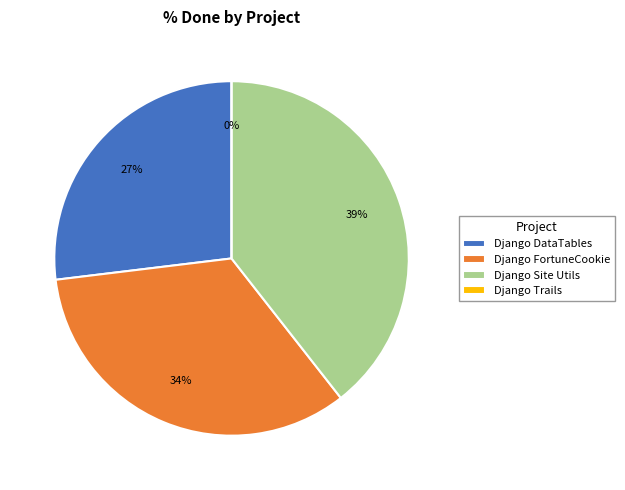

Is 2594 the majority of the pie?

No